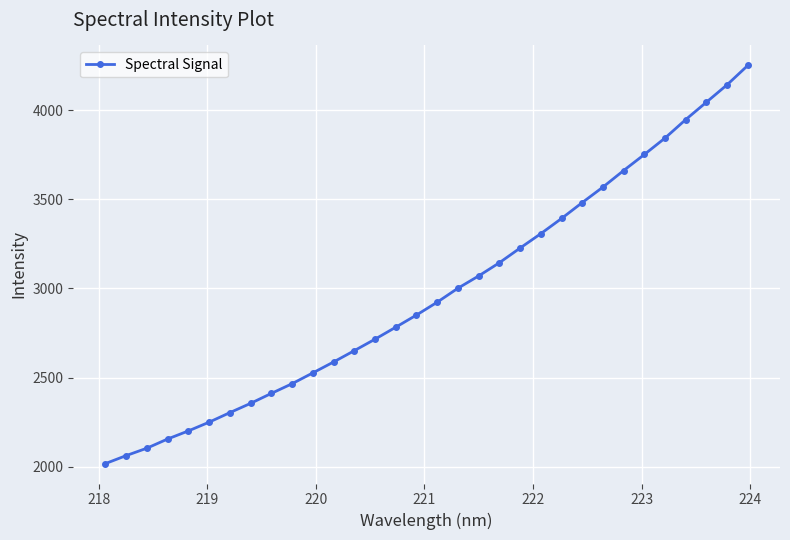

True or false: the data has more than 2 interior local peaks.

False